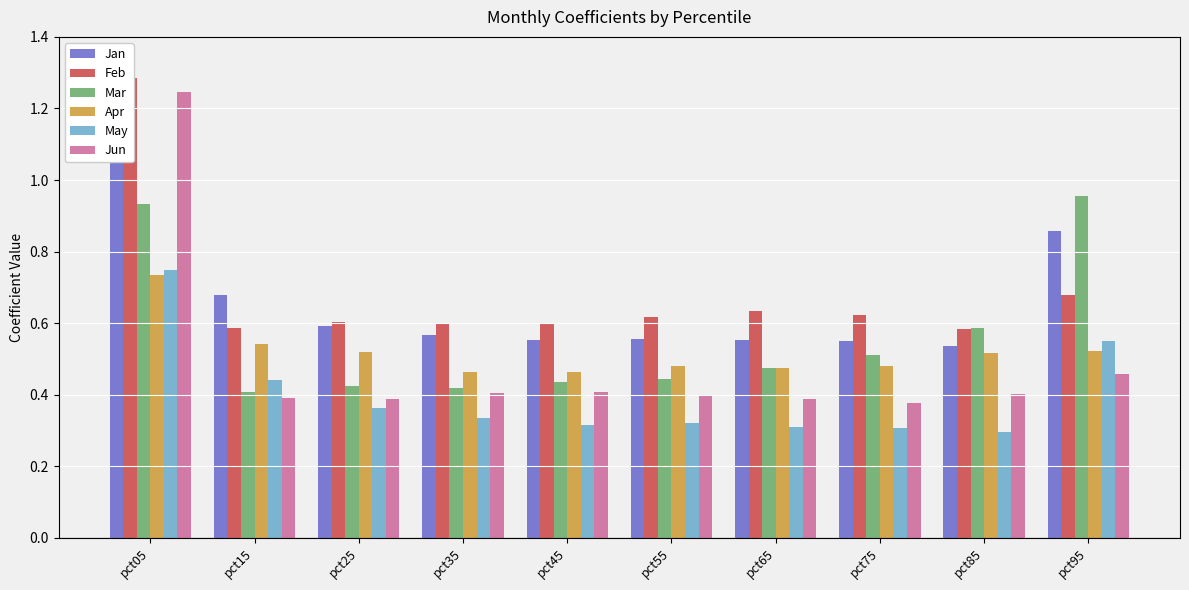

What is the value of the Feb bar at the 6th from the left?

0.6